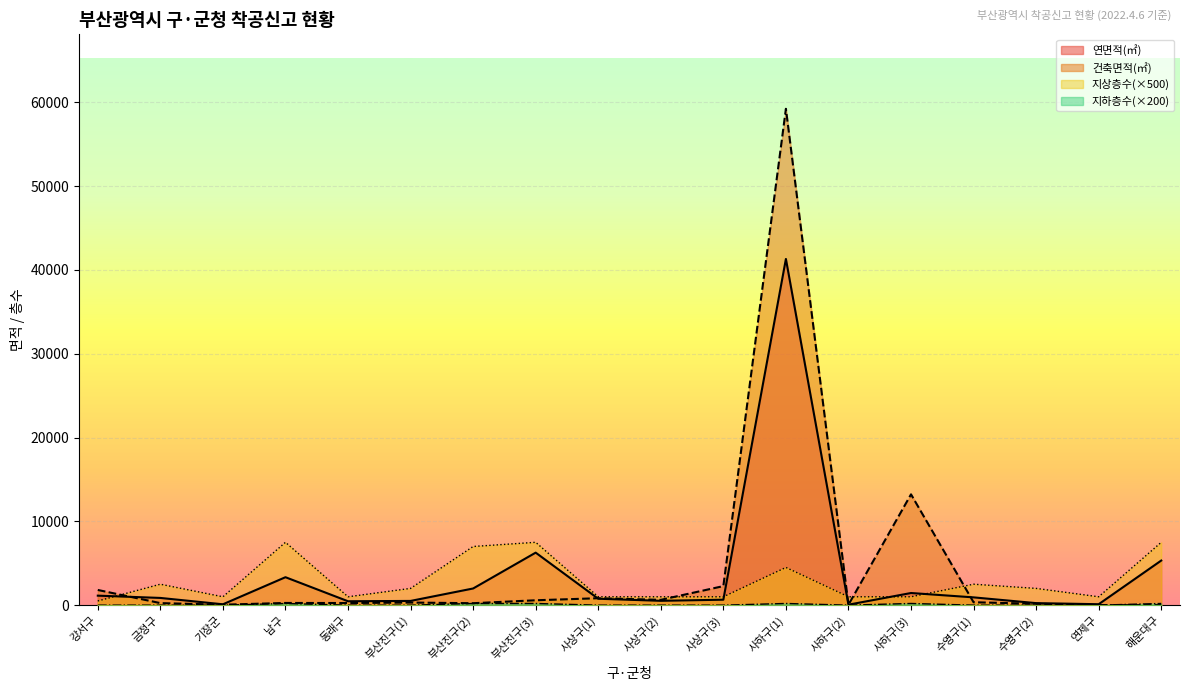

What is the sum of the 지상층수 values at 남구 and 사상구(3)?

8500.0